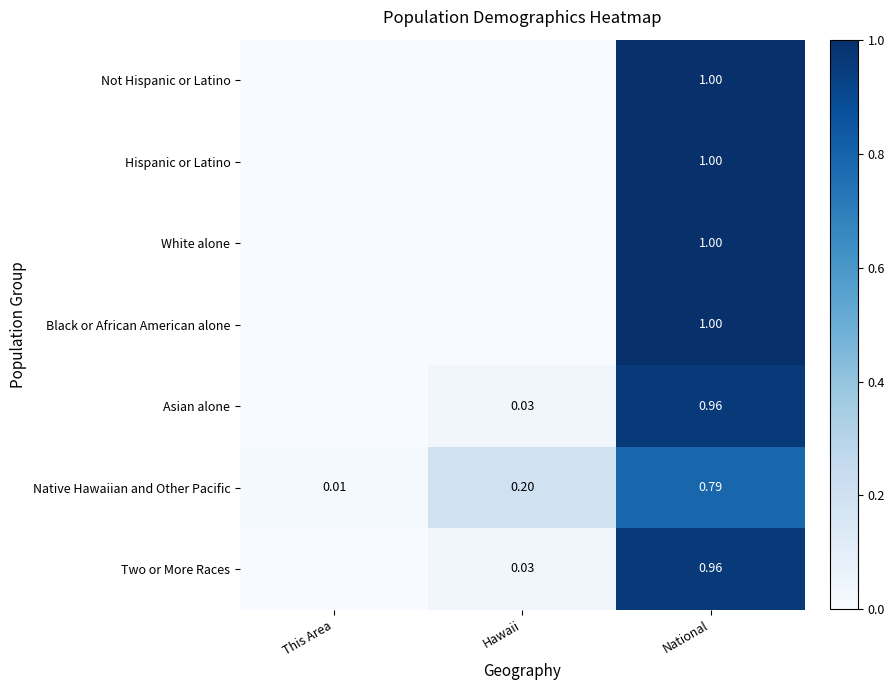

The Not Hispanic or Latino series shows 0.0 at Hawaii. True or false?

False